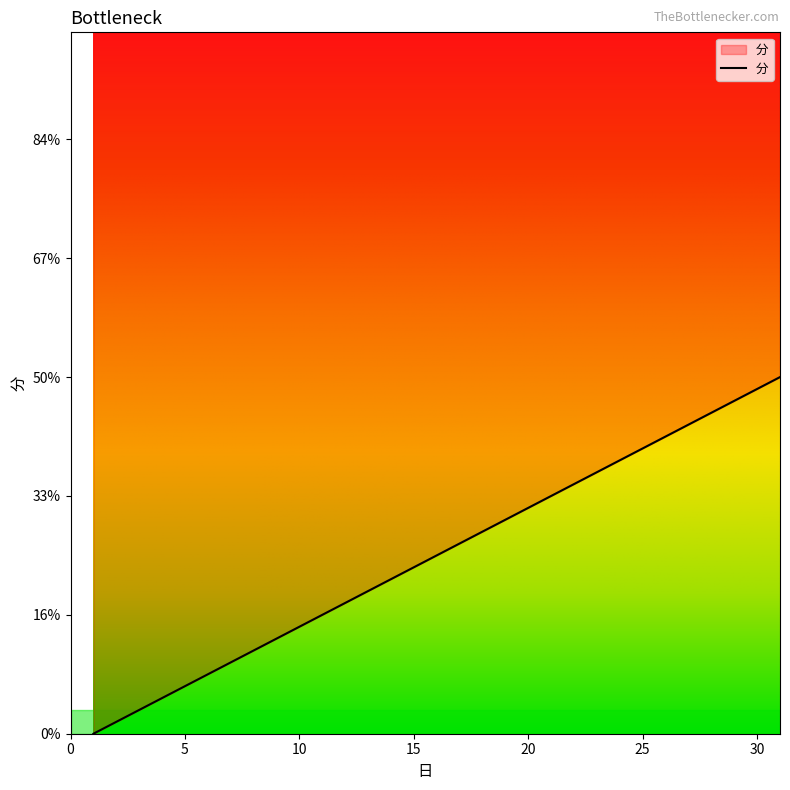

What is the difference between the maximum and second lowest values?

29